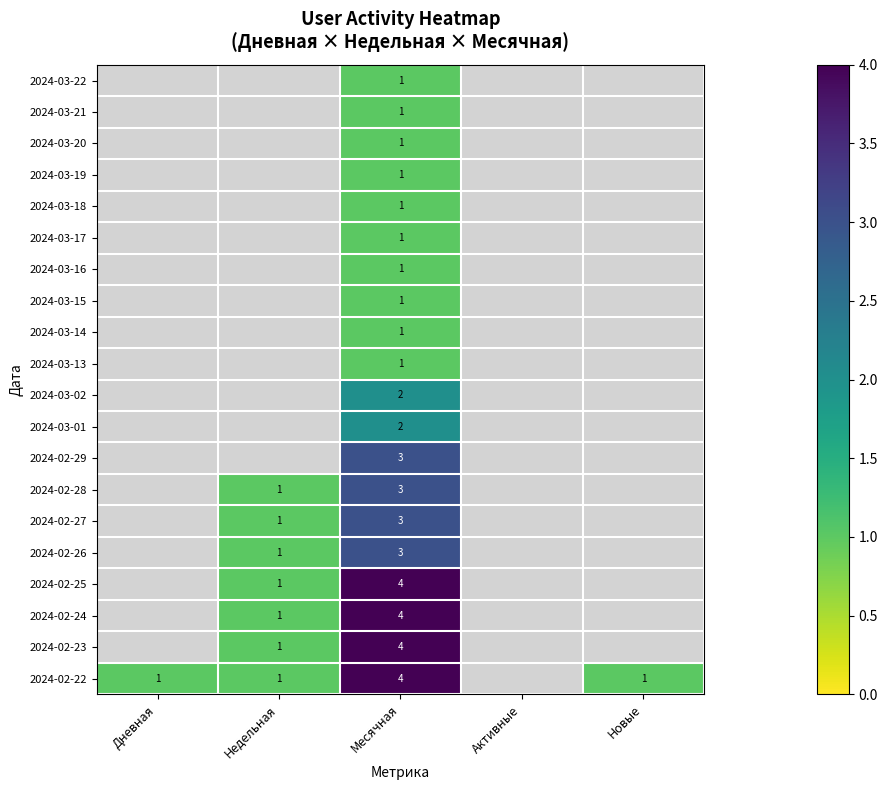

What is the spread (max minus min) of values at Месячная?

3